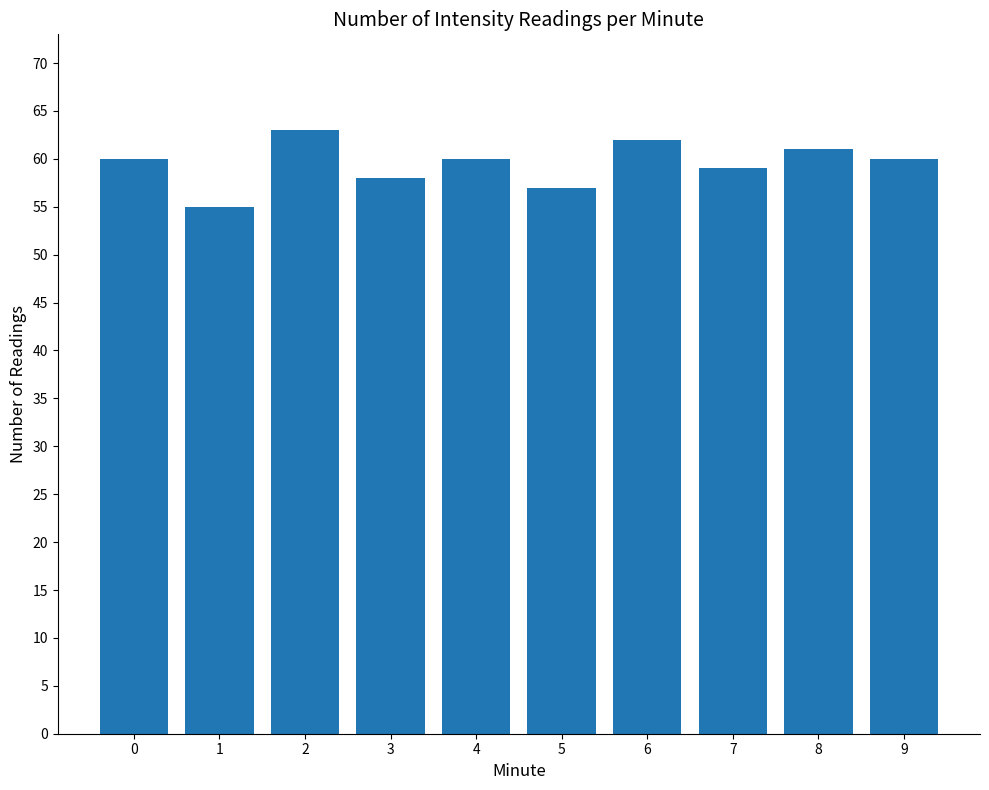

How many data points does each series have?

10